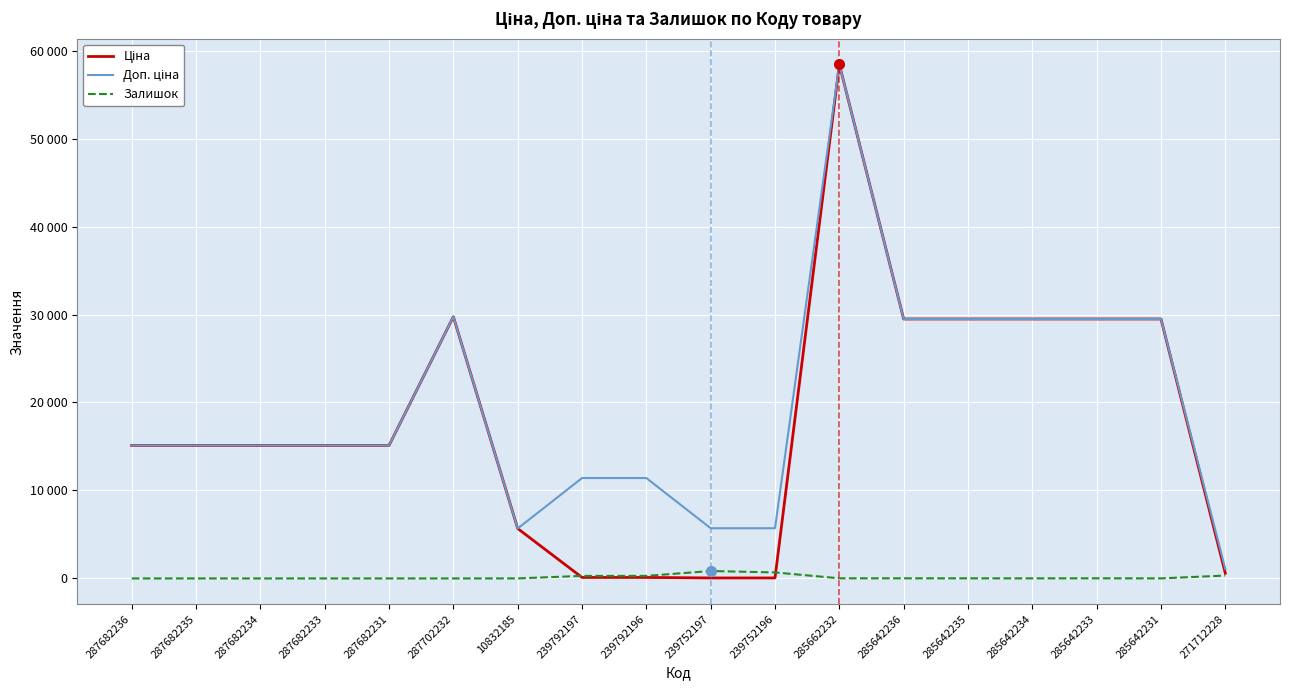

What position from the left is 287682235?

2